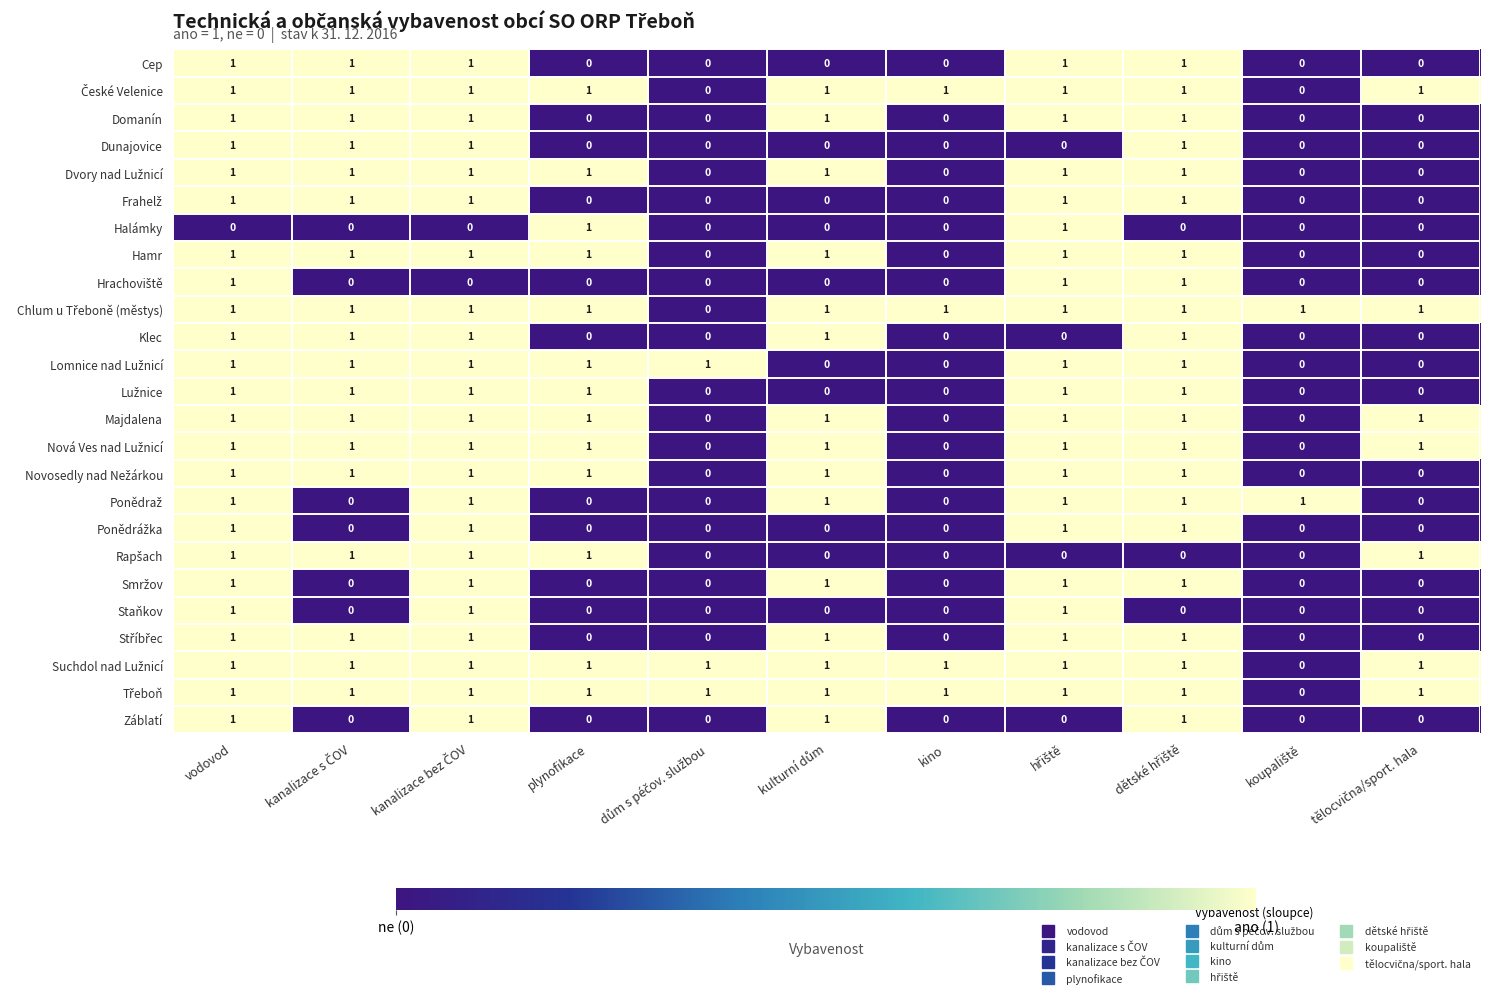

Is it true that Halámky equals 2 at plynofikace?

False